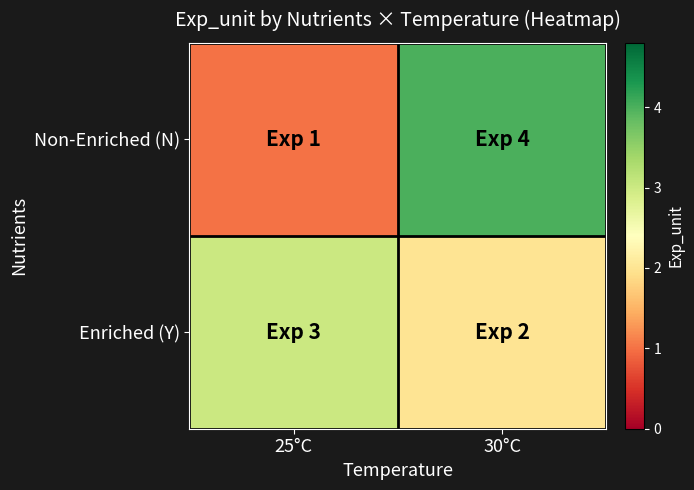

Reading left to right, extract all data points from this chart.

Non-Enriched (N): 25°C=1	30°C=4
Enriched (Y): 25°C=3	30°C=2